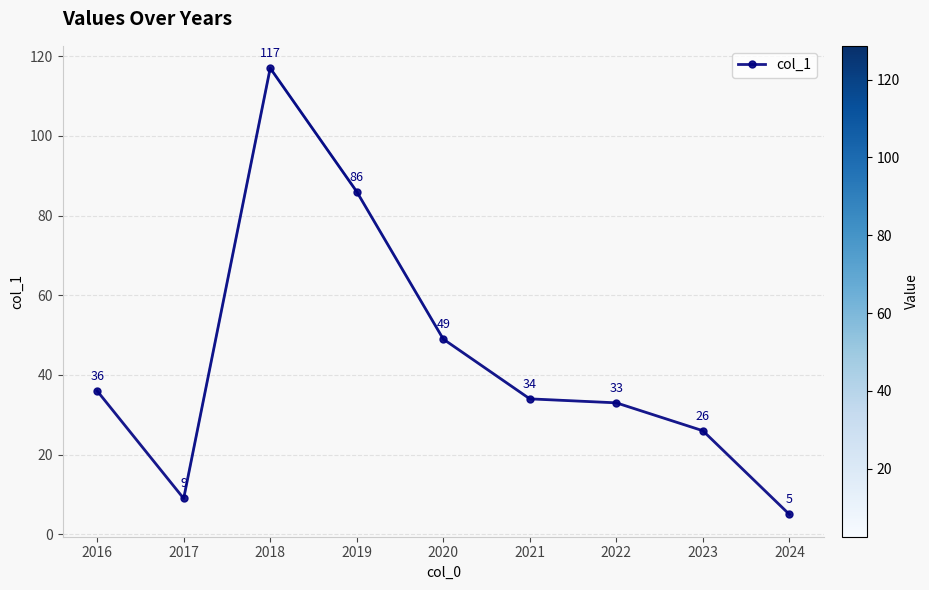

What is the minimum value shown in the chart?

5